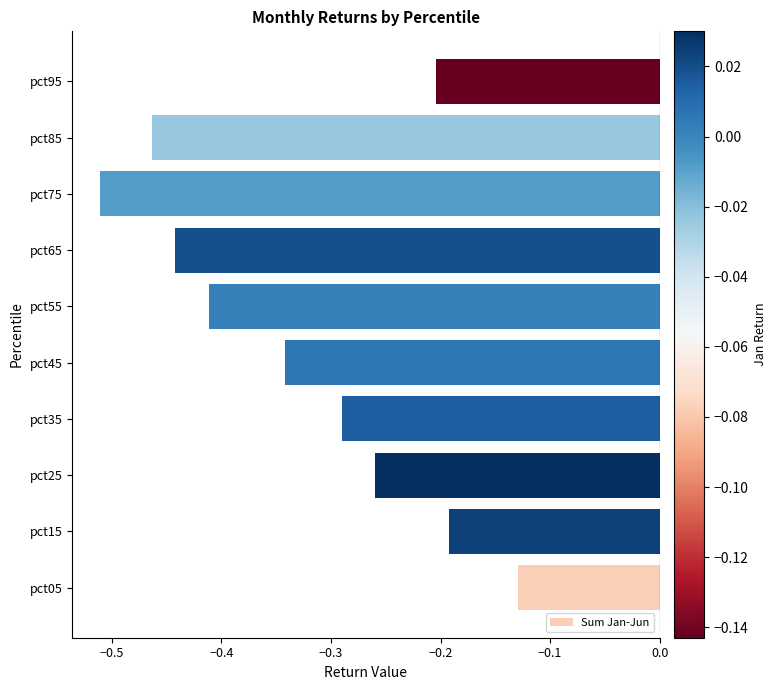

Where is the data nearest to the value 0?

pct05